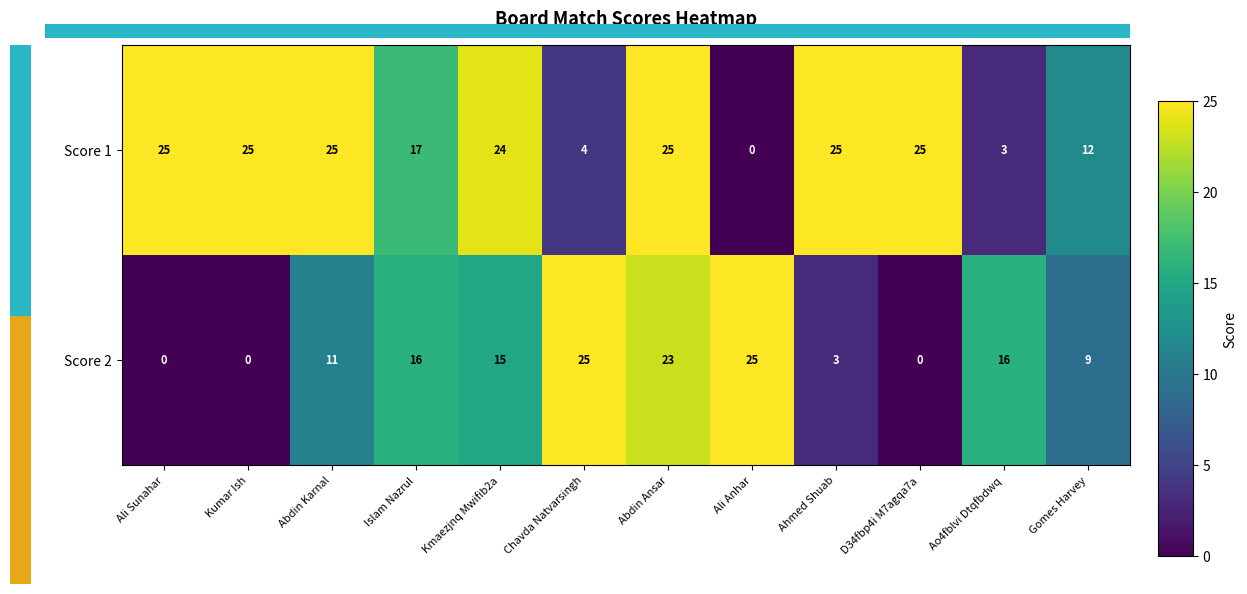

What is the sum of all Score 2 values?

143